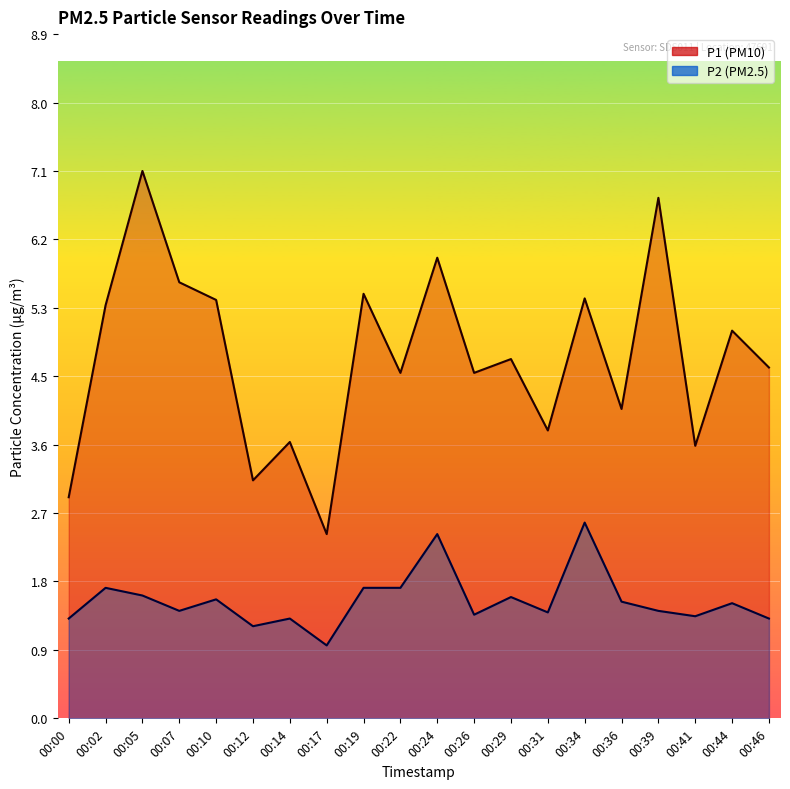

What are all the series names shown in the legend?

P1, P2